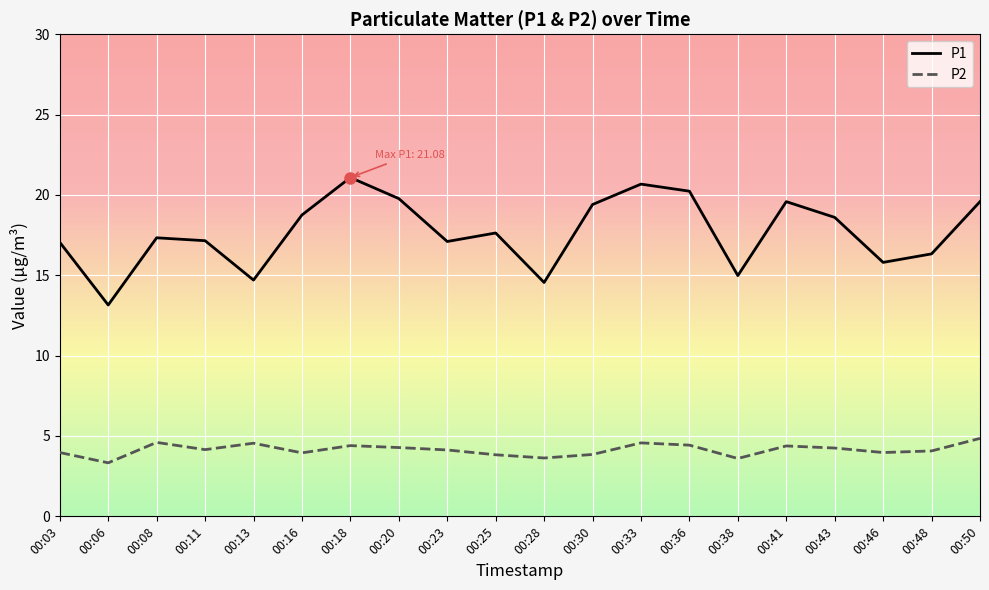

At which category does P2 reach its first local valley?

00:06